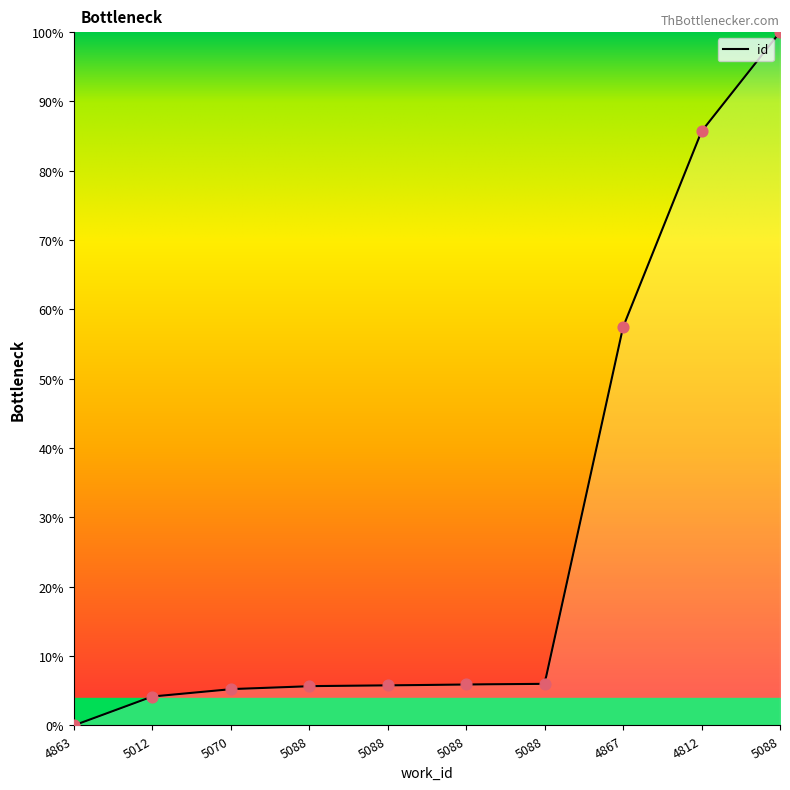

What is the change in value from 5088 to 5088?

+94.3